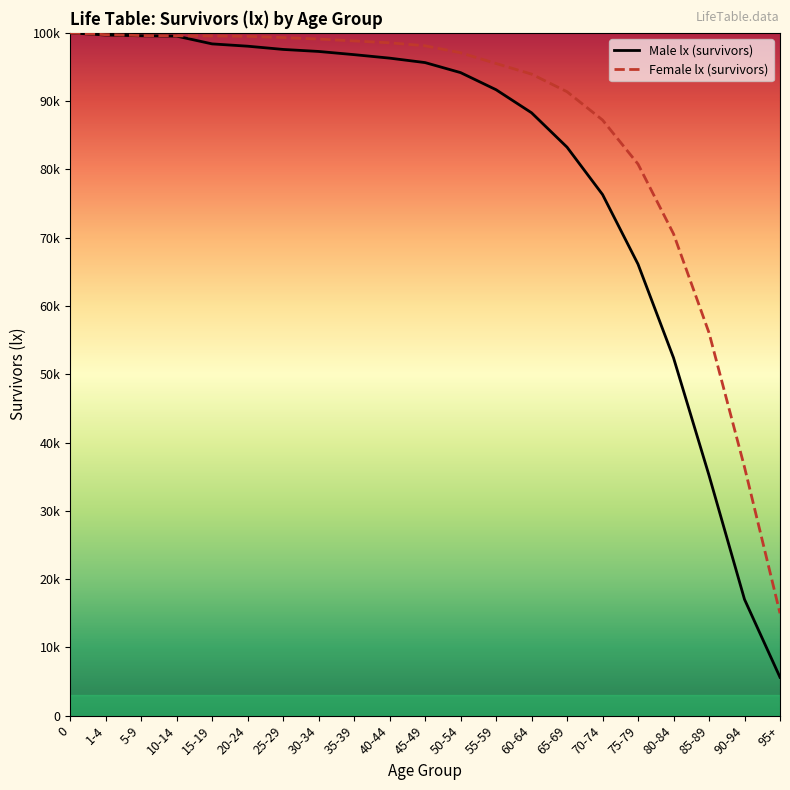

Rank the series at 85-89 from highest to lowest value.

Female lx (survivors), Male lx (survivors)